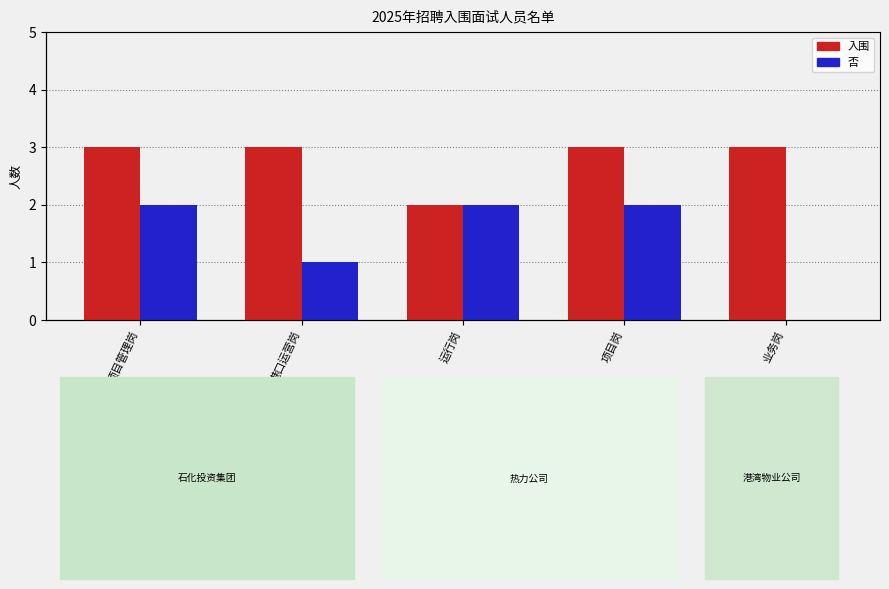

How many groups of bars are there?

5